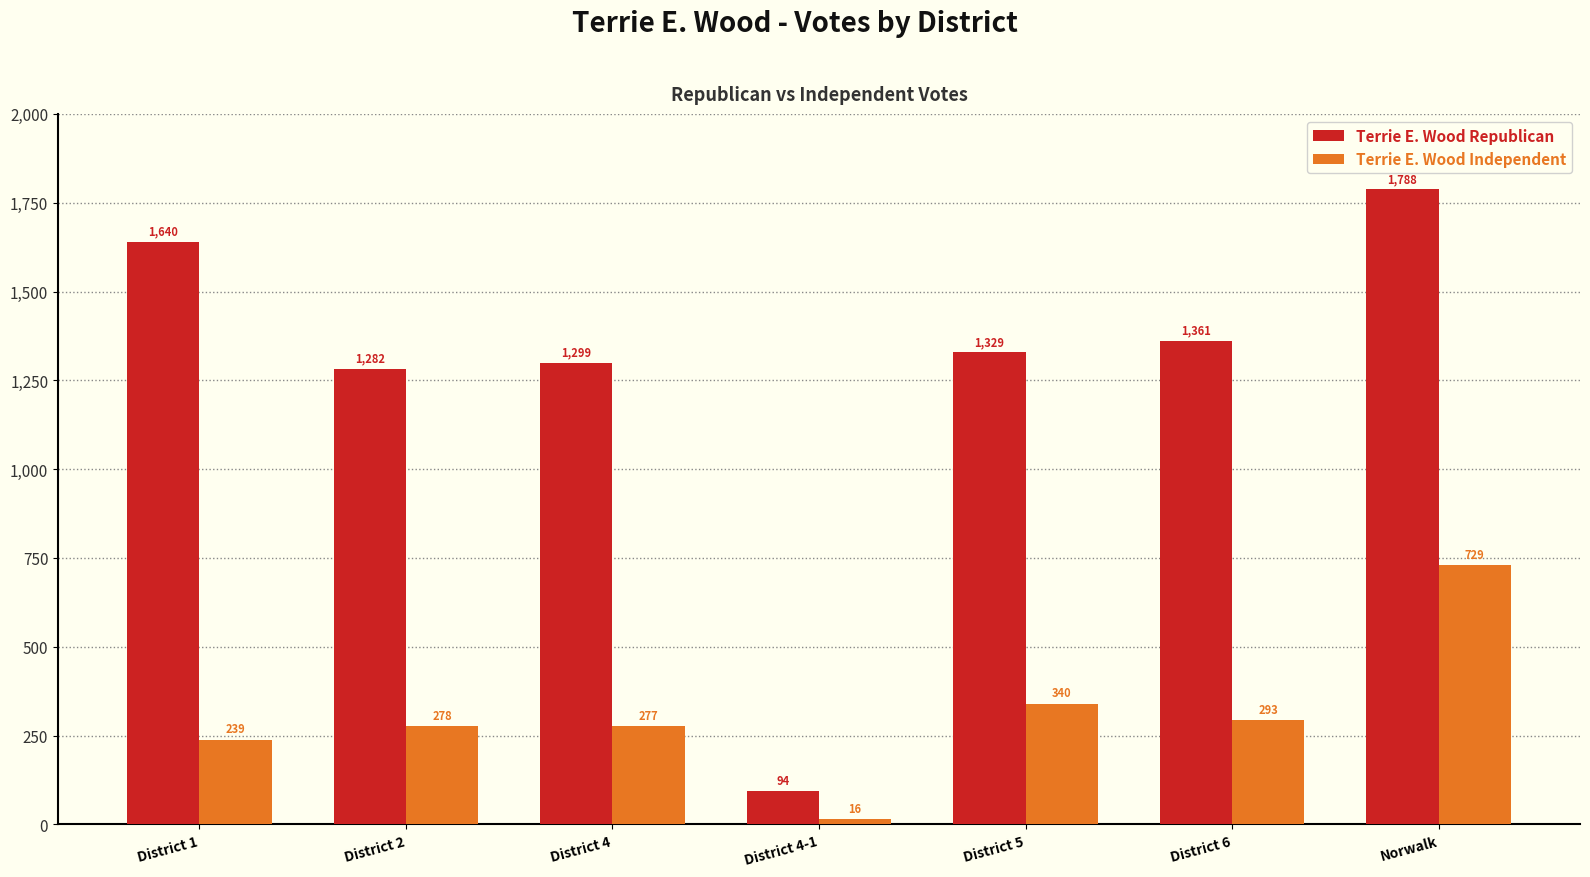

At which category is the sum across all series the highest?

Norwalk